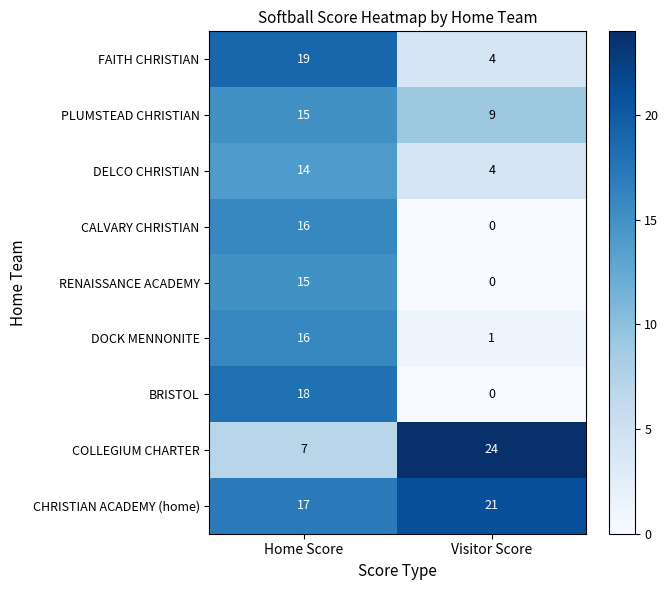

Reading right to left, what are all the values shown in this chart?

FAITH CHRISTIAN: Visitor Score=4	Home Score=19
PLUMSTEAD CHRISTIAN: Visitor Score=9	Home Score=15
DELCO CHRISTIAN: Visitor Score=4	Home Score=14
CALVARY CHRISTIAN: Visitor Score=0	Home Score=16
RENAISSANCE ACADEMY: Visitor Score=0	Home Score=15
DOCK MENNONITE: Visitor Score=1	Home Score=16
BRISTOL: Visitor Score=0	Home Score=18
COLLEGIUM CHARTER: Visitor Score=24	Home Score=7
CHRISTIAN ACADEMY (home): Visitor Score=21	Home Score=17